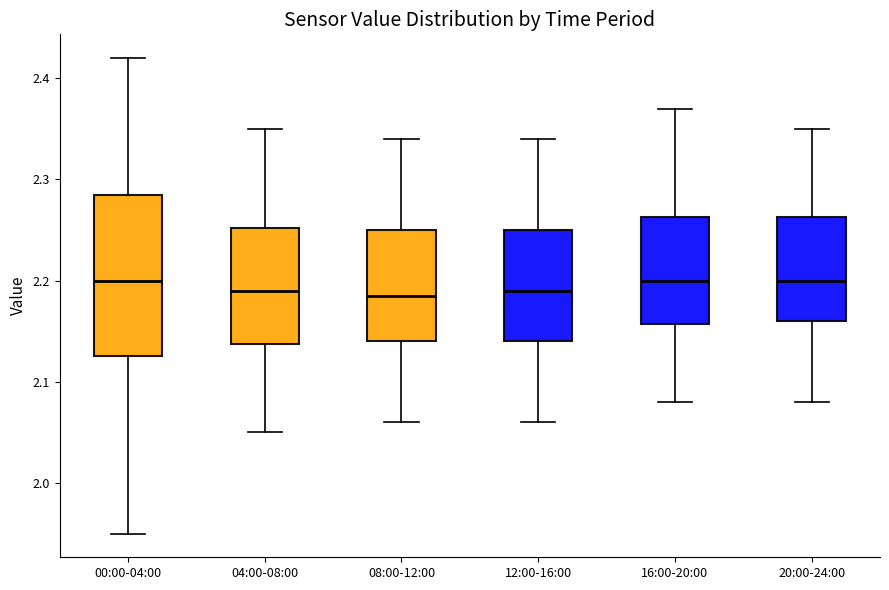

Reading left to right, transcribe this box plot: for each box, give where its median line is, the range the box spans, and where its two whiskers end, as read against the y-axis. The values are not printed on the chart, so give them approximately, as read against the axis.

00:00-04:00: median 2.20, box 2.13 to 2.29, whiskers 1.95 to 2.42
04:00-08:00: median 2.19, box 2.14 to 2.25, whiskers 2.05 to 2.35
08:00-12:00: median 2.19, box 2.14 to 2.25, whiskers 2.06 to 2.34
12:00-16:00: median 2.19, box 2.14 to 2.25, whiskers 2.06 to 2.34
16:00-20:00: median 2.20, box 2.16 to 2.26, whiskers 2.08 to 2.37
20:00-24:00: median 2.20, box 2.16 to 2.26, whiskers 2.08 to 2.35